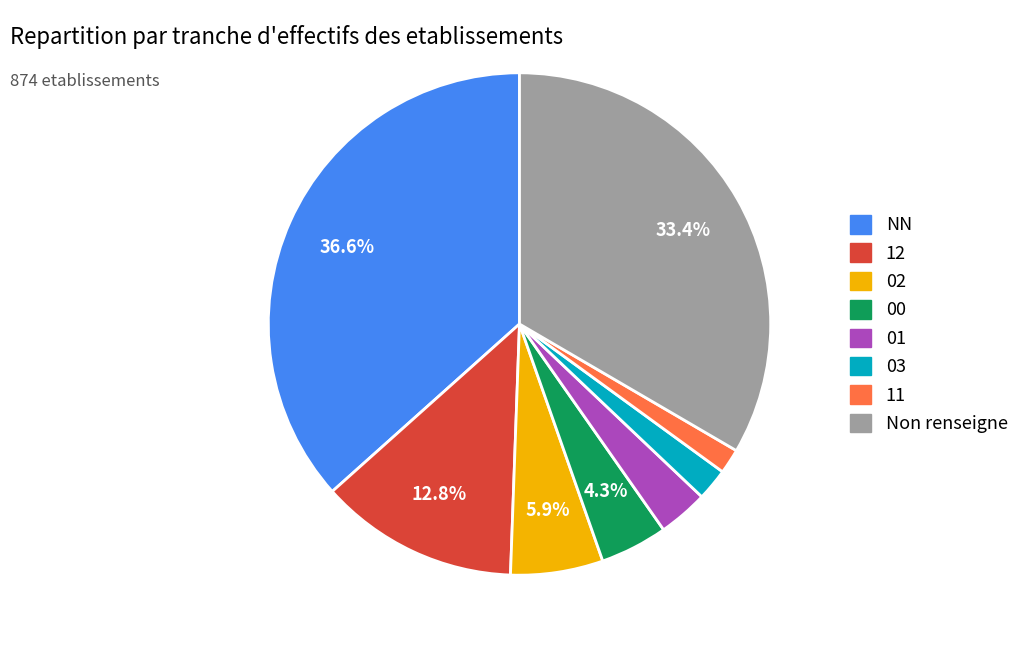

What percentage is the NN slice, to the nearest percent?

37%